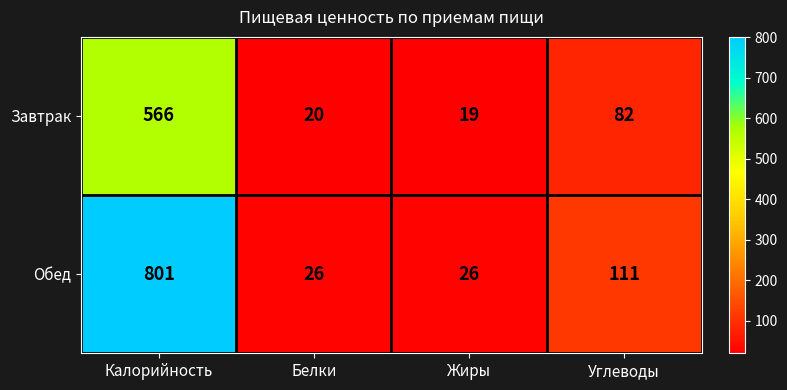

Which series has the largest range (max minus min)?

Обед